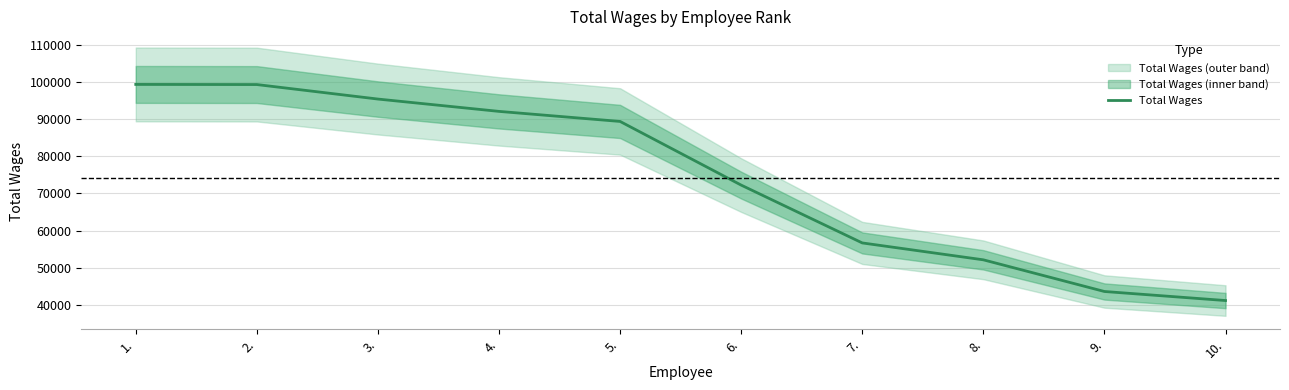

What is the sum of the values at 5. and 10.?

130504